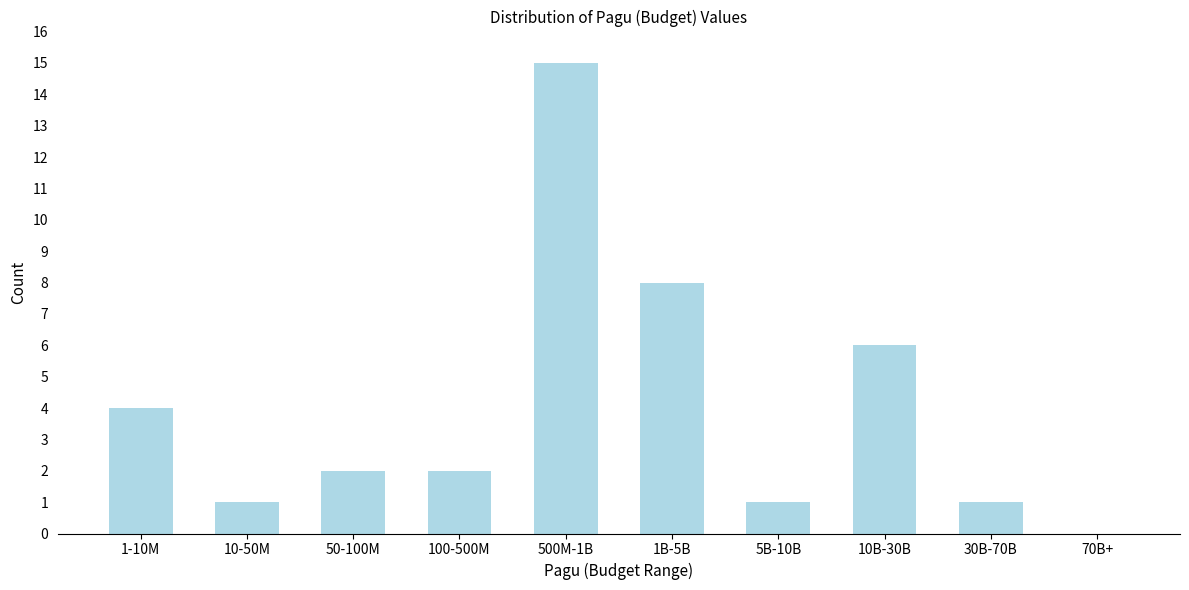

Reading left to right, extract all data points from this chart.

1-10M=4	10-50M=1	50-100M=2	100-500M=2	500M-1B=15	1B-5B=8	5B-10B=1	10B-30B=6	30B-70B=1	70B+=0